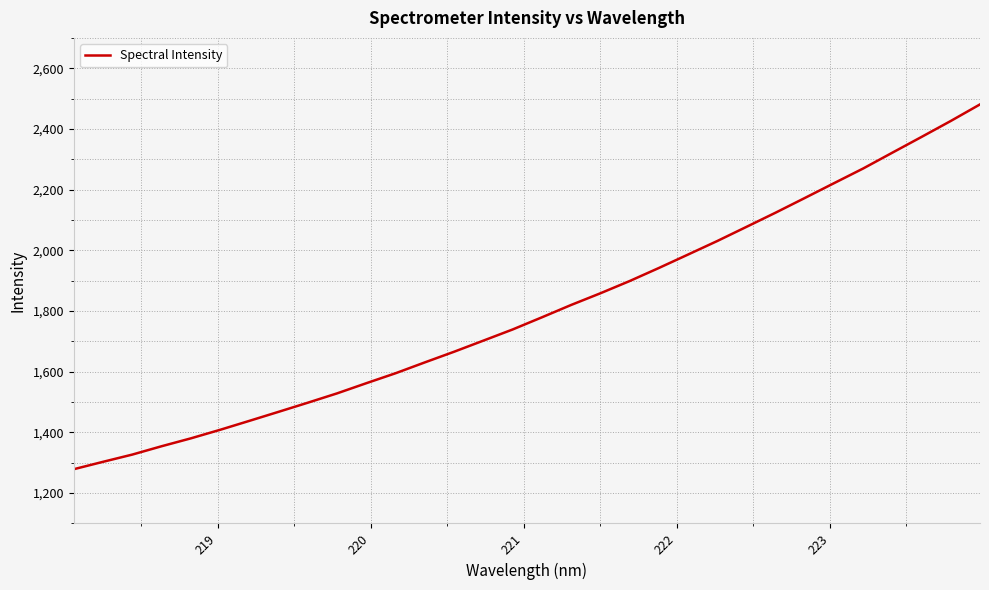

What is the minimum value shown in the chart?

1278.8